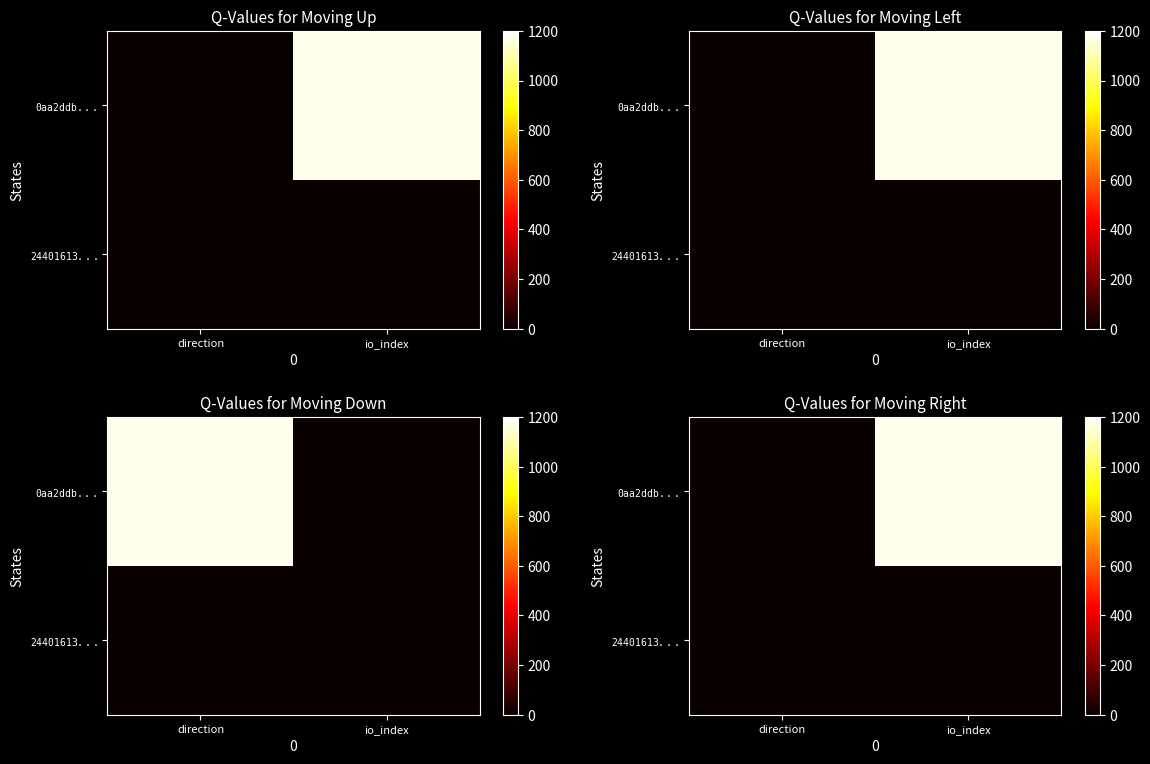

How many distinct data groups are displayed?

2